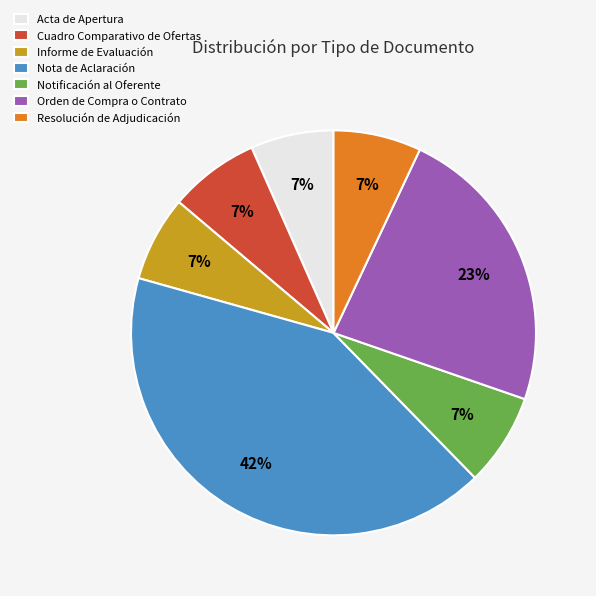

Which category has the biggest portion of the pie?

Nota de Aclaración